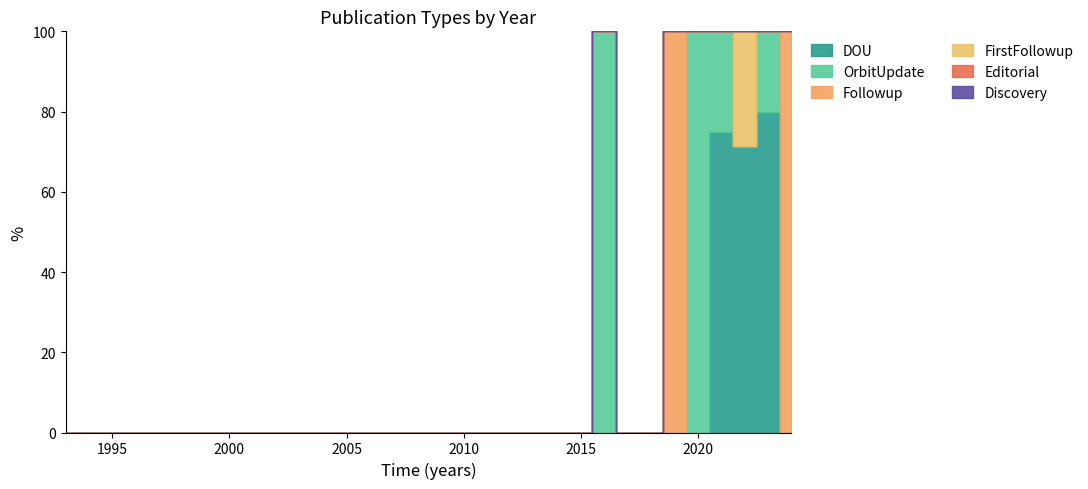

The OrbitUpdate series shows 1 at 2019. True or false?

False